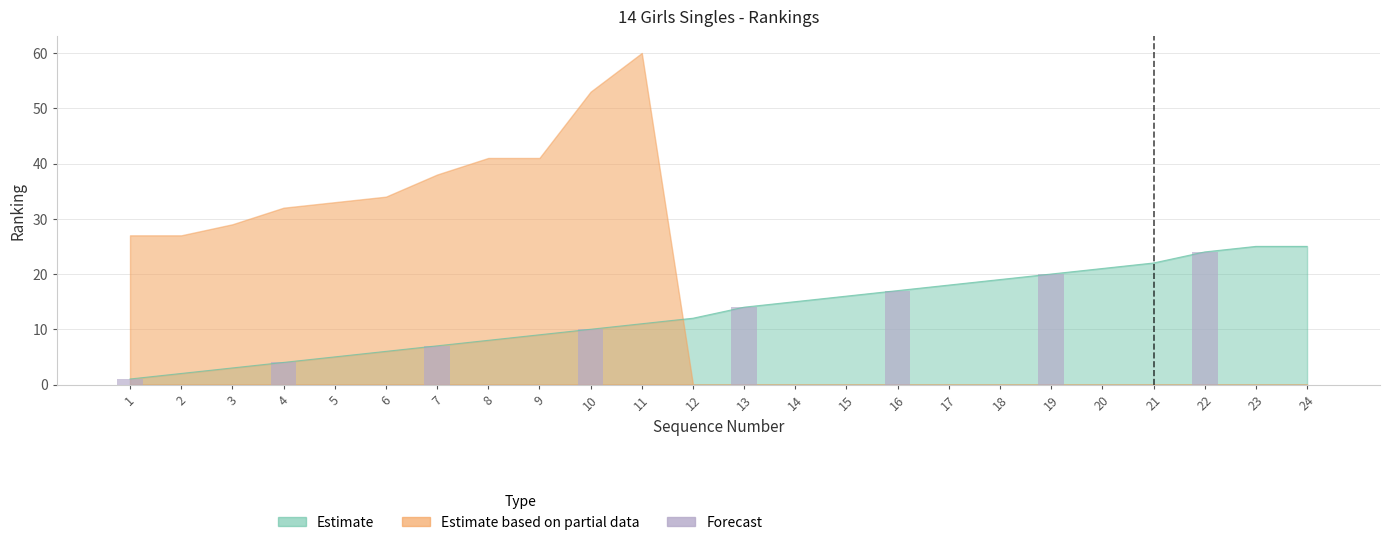

Approximately how many times larger is the value at 16 compared to 13?

1.2